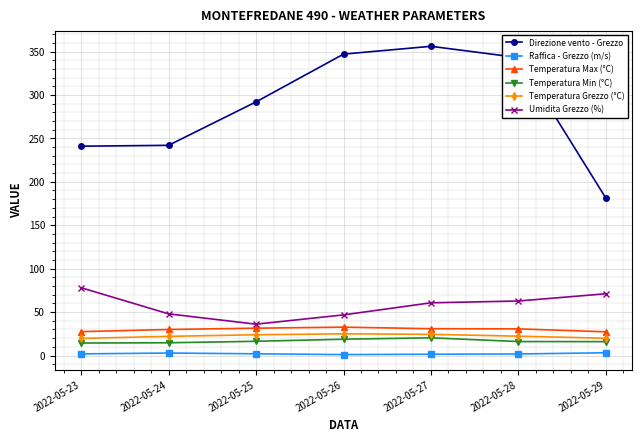

Is it true that Direzione vento - Grezzo equals 487.3 at 2022-05-27?

False